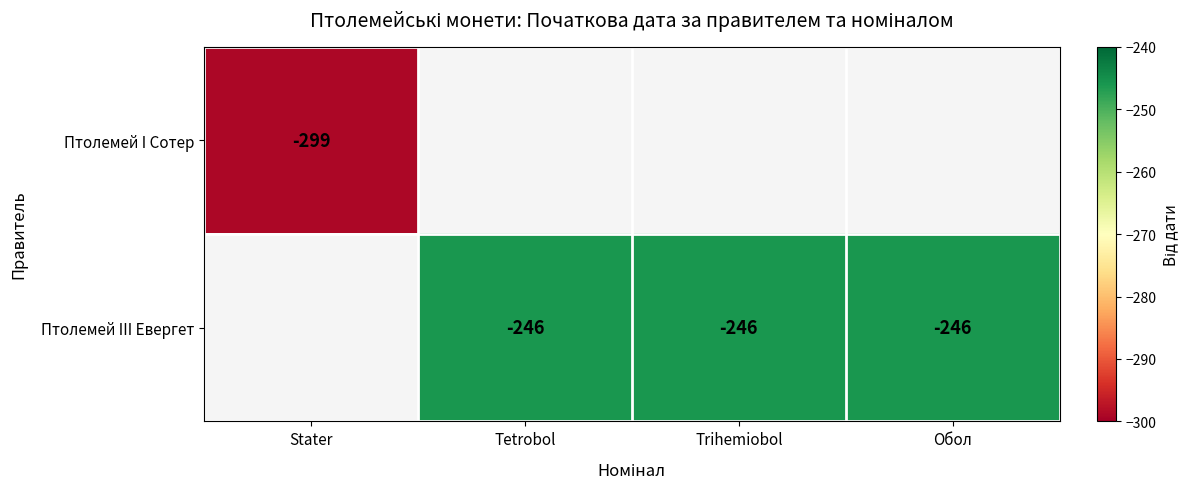

The value of Птолемей III Евергет at Trihemiobol is -171. True or false?

False